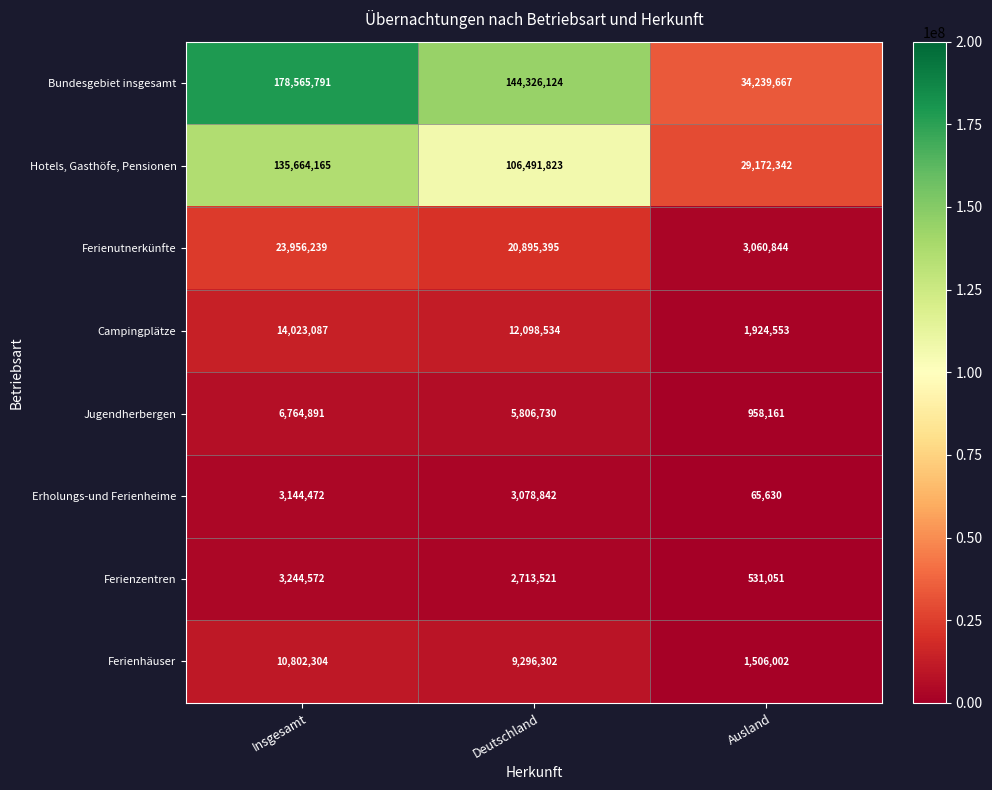

Reading left to right, transcribe all the data shown in this chart.

Bundesgebiet insgesamt: Insgesamt=178565791	Deutschland=144326124	Ausland=34239667
Hotels, Gasthöfe, Pensionen: Insgesamt=135664165	Deutschland=106491823	Ausland=29172342
Ferienutnerkünfte: Insgesamt=23956239	Deutschland=20895395	Ausland=3060844
Campingplätze: Insgesamt=14023087	Deutschland=12098534	Ausland=1924553
Jugendherbergen: Insgesamt=6764891	Deutschland=5806730	Ausland=958161
Erholungs-und Ferienheime: Insgesamt=3144472	Deutschland=3078842	Ausland=65630
Ferienzentren: Insgesamt=3244572	Deutschland=2713521	Ausland=531051
Ferienhäuser: Insgesamt=10802304	Deutschland=9296302	Ausland=1506002